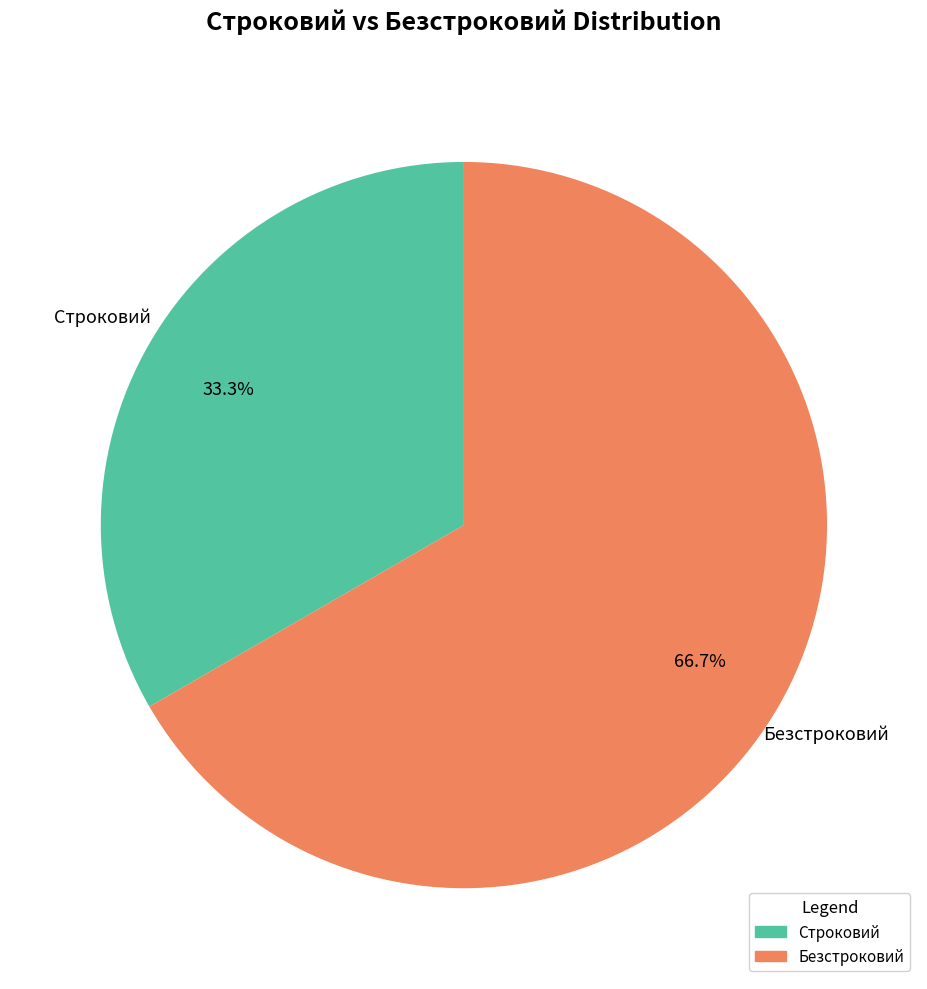

To the nearest percent, what is the difference between the largest and smallest slice percentages?

33%